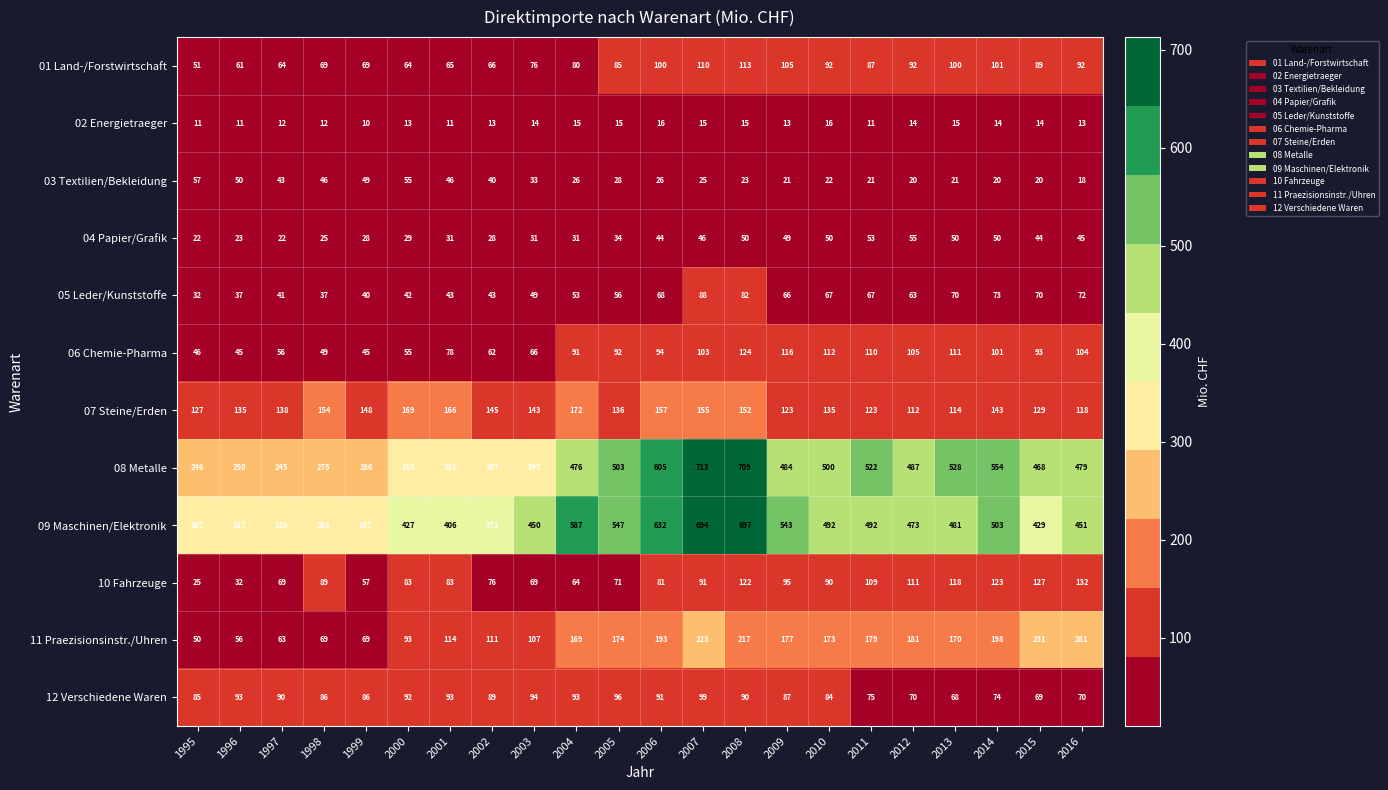

What is the lowest value of the 11 Praezisionsinstr./Uhren series?

50